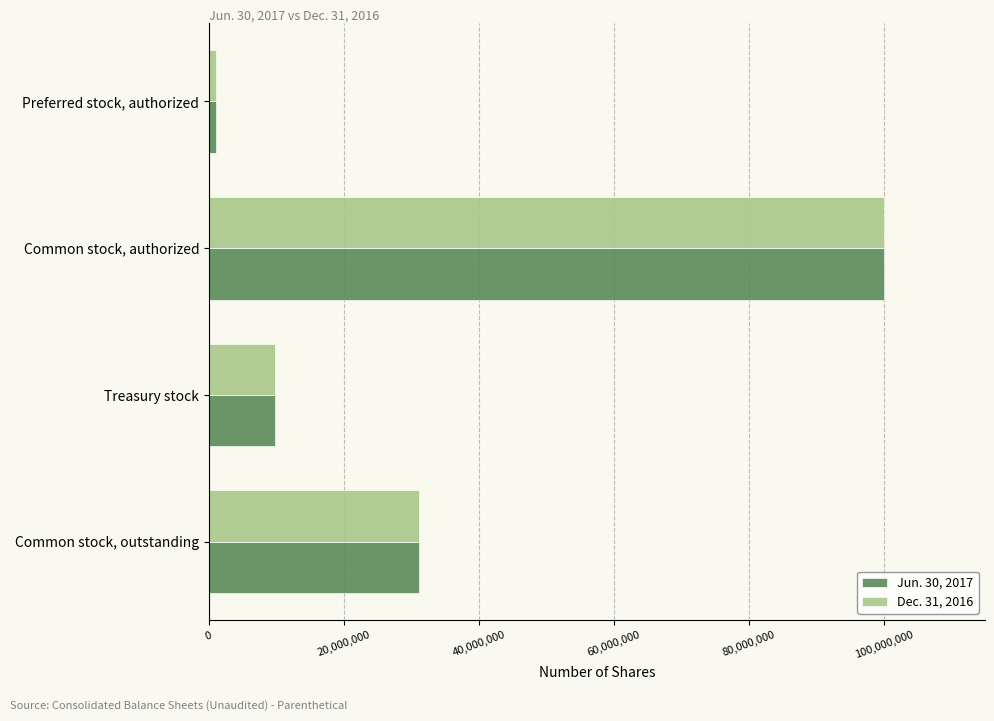

True or false: Dec. 31, 2016 has a value of 31138318 at Common stock, outstanding.

True